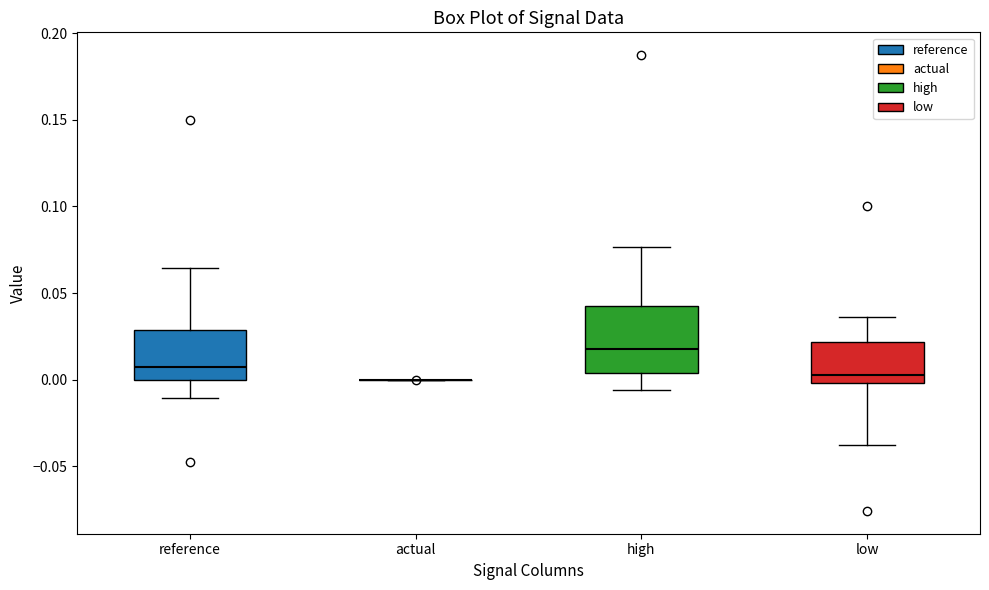

Reading left to right, transcribe this box plot: for each box, give where its median line is, the range the box spans, and where its two whiskers end, as read against the y-axis. The values are not printed on the chart, so give them approximately, as read against the axis.

reference: median 0.005, box 0.000 to 0.030, whiskers -0.010 to 0.065
actual: box collapsed to a line at 0.000, whiskers 0.000 to 0.000
high: median 0.020, box 0.005 to 0.040, whiskers -0.005 to 0.075
low: median 0.005, box 0.000 to 0.020, whiskers -0.035 to 0.035